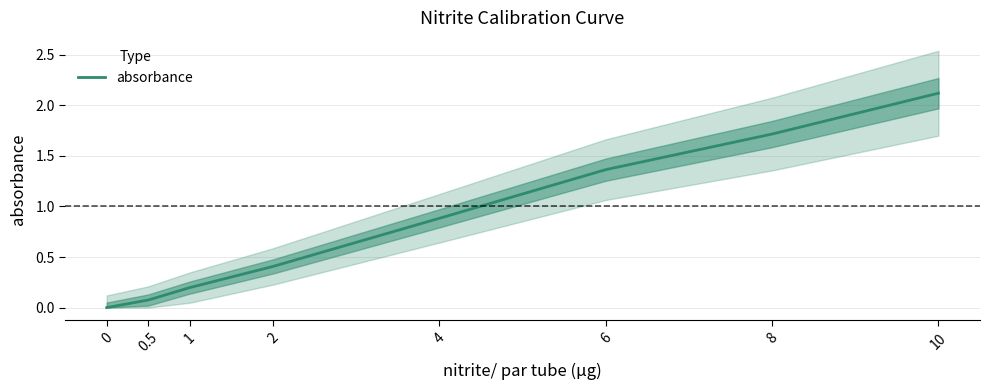

The value at 6 is 1.4. True or false?

True